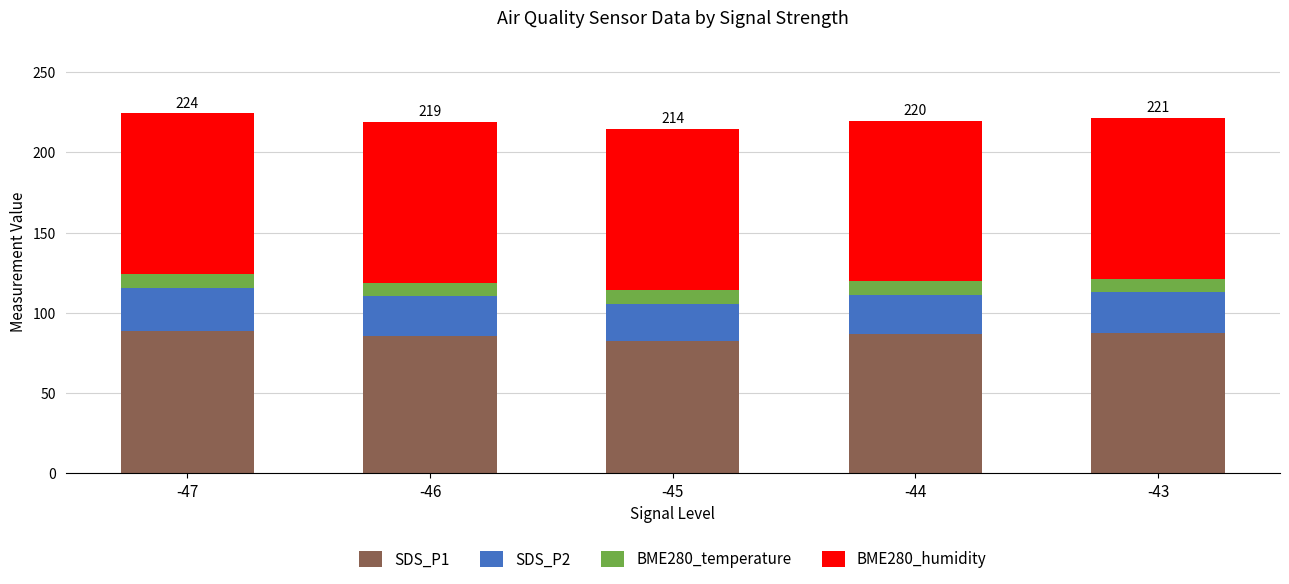

Does the chart contain stacked bars?

Yes